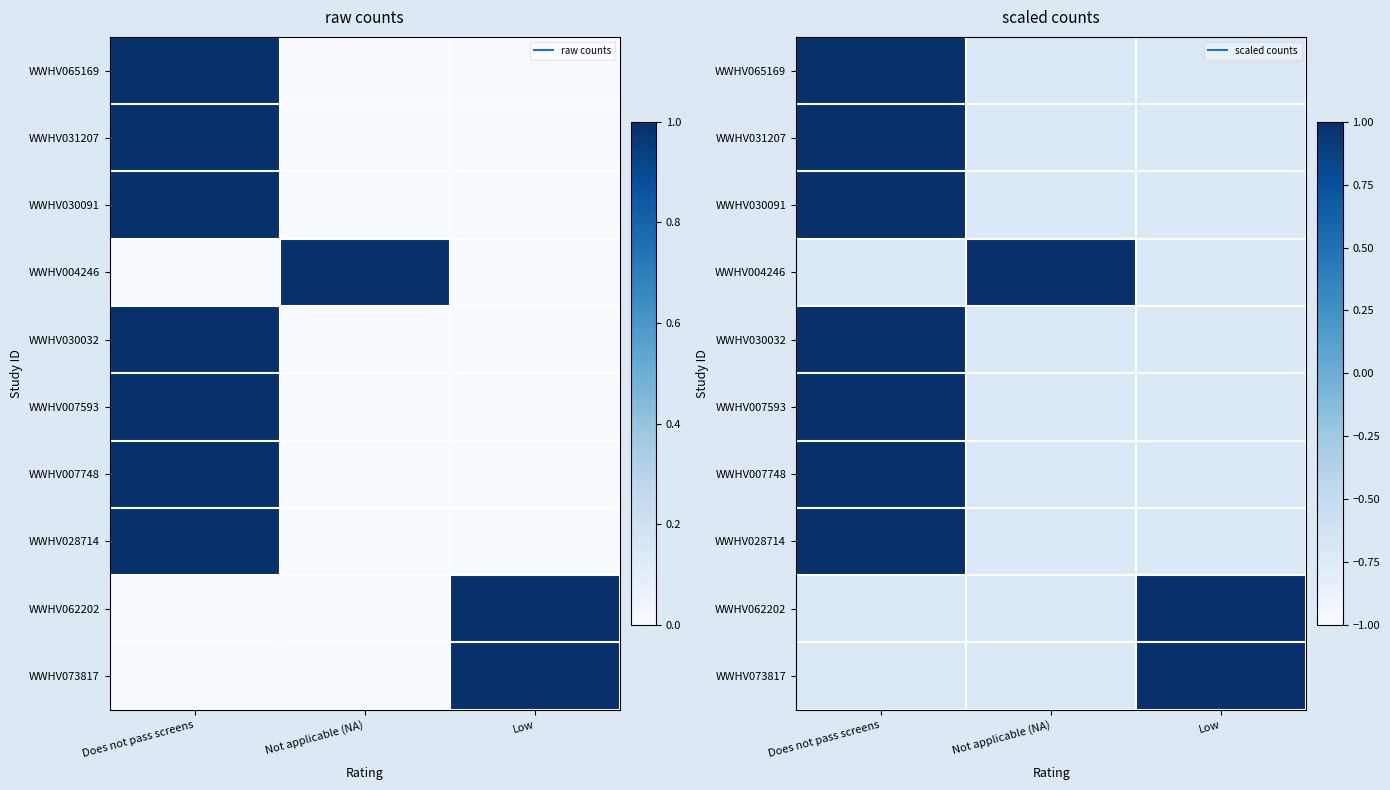

At which label does WWHV028714 reach its peak?

Does not pass screens